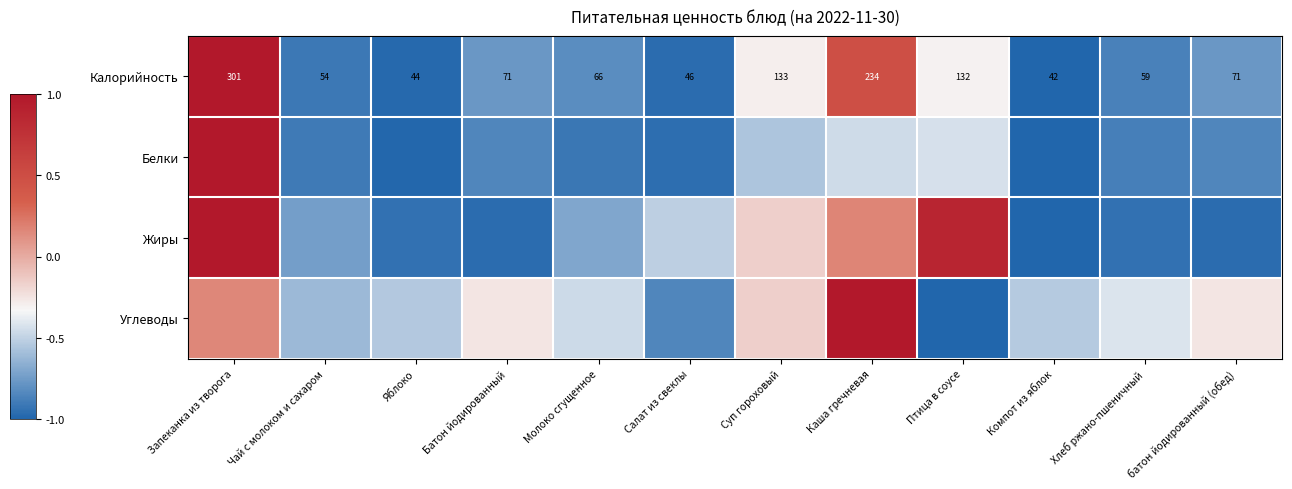

Where is Калорийность nearest to the value 171?

Суп гороховый